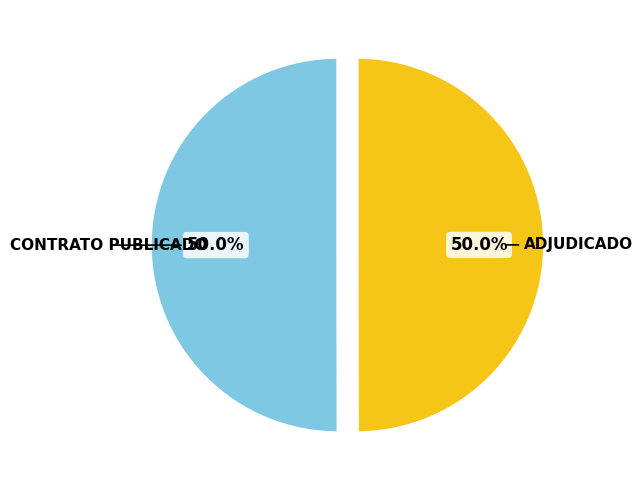

How many segments does this pie chart have?

2